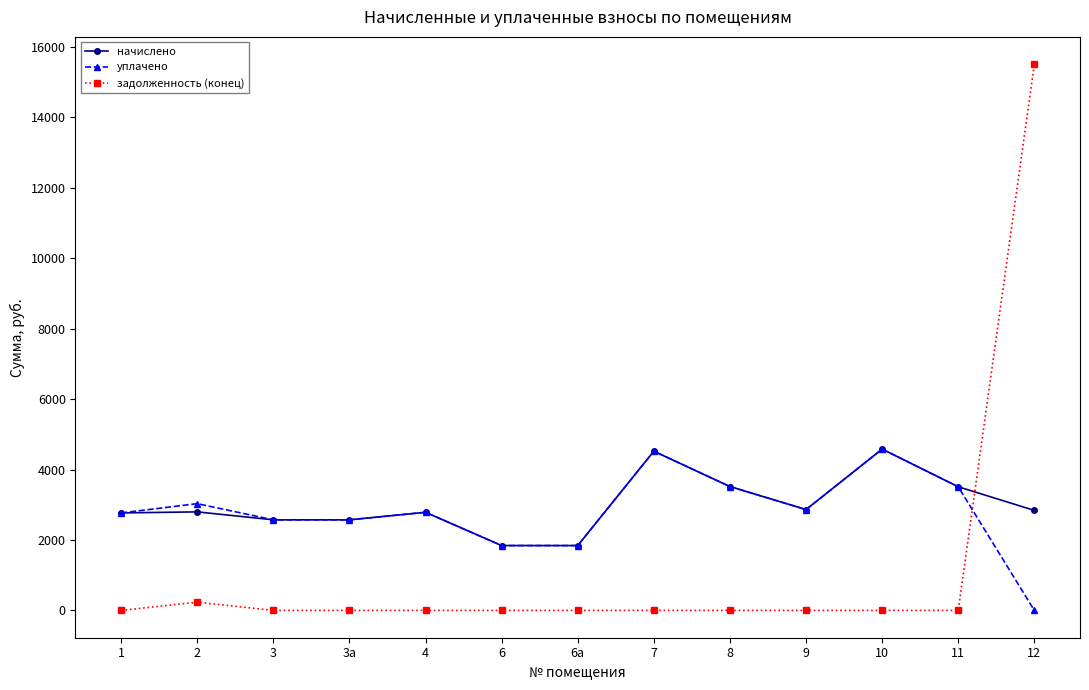

Where do задолженность (конец) and начислено first cross each other?

11 and 12